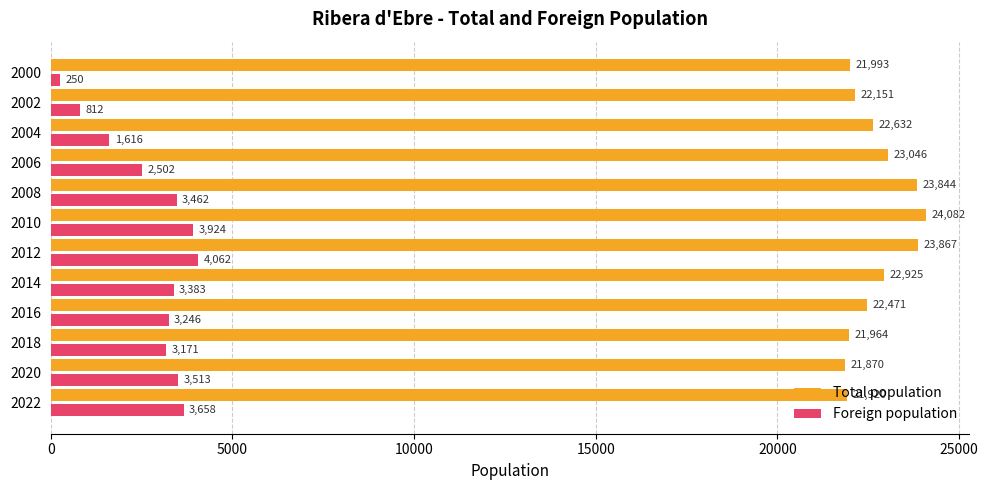

At which label is Foreign population closest to 2156?

2006